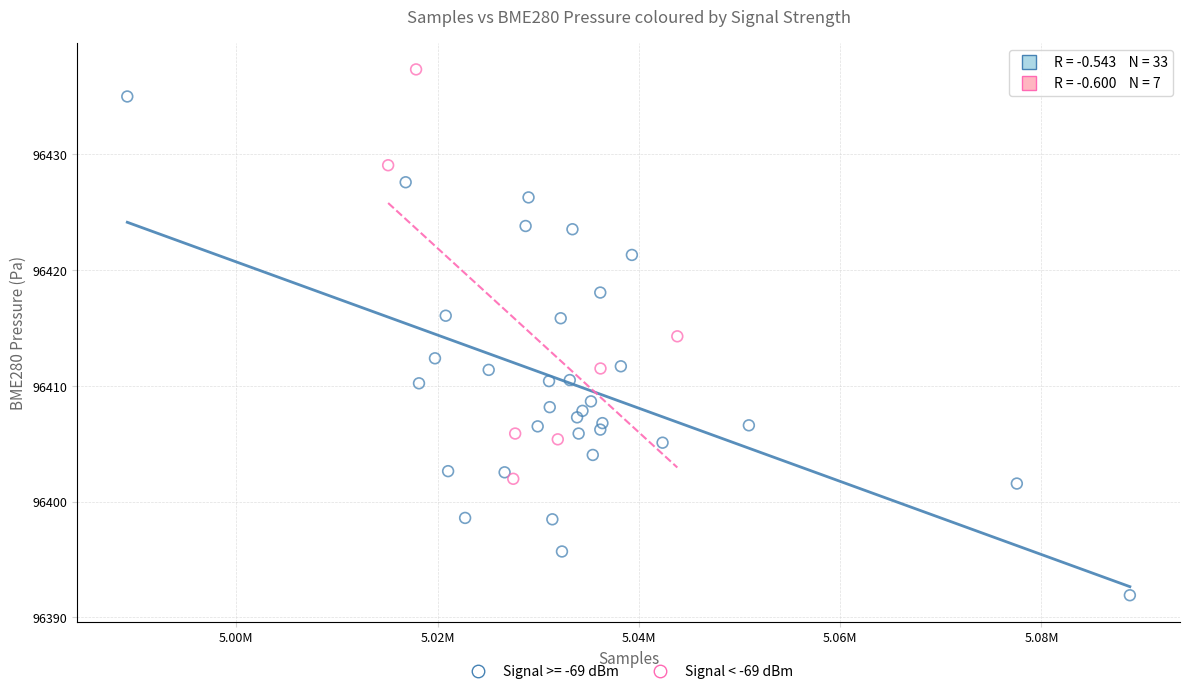

Which series contains the highest Y value?

Signal < -69 dBm